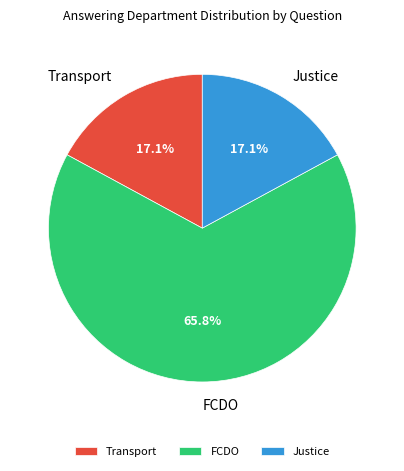

How much of the chart is everything except Justice?

82.9%